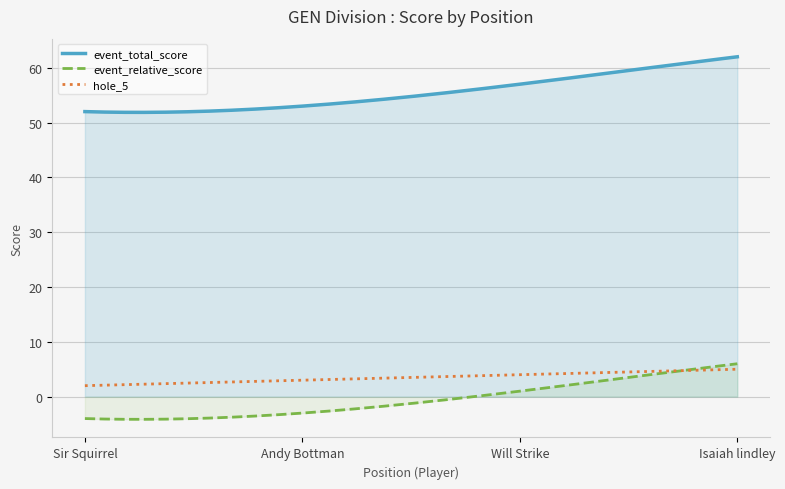

What are all the series names shown in the legend?

event_total_score, event_relative_score, hole_5